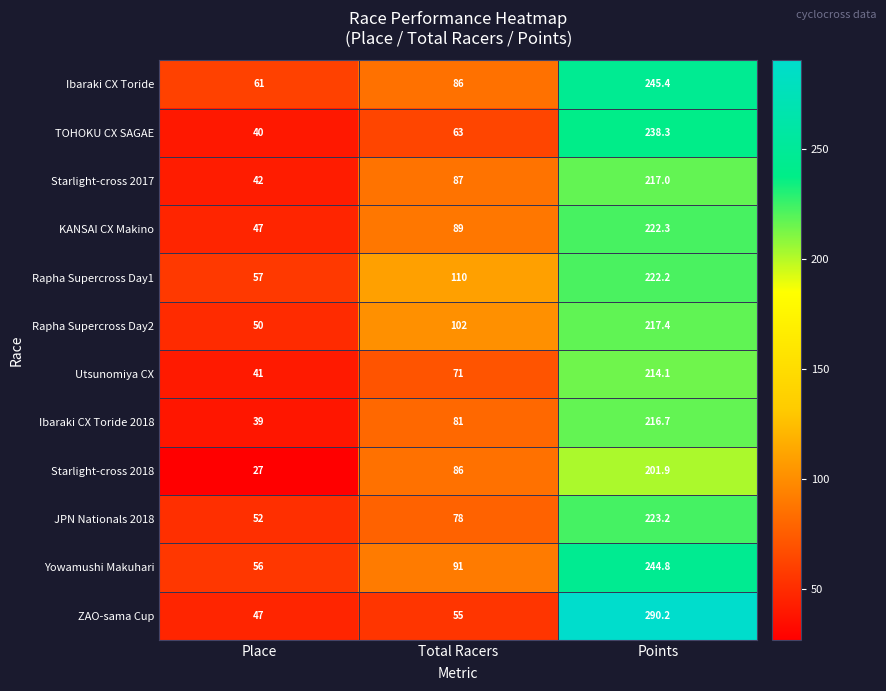

How many distinct data groups are displayed?

12